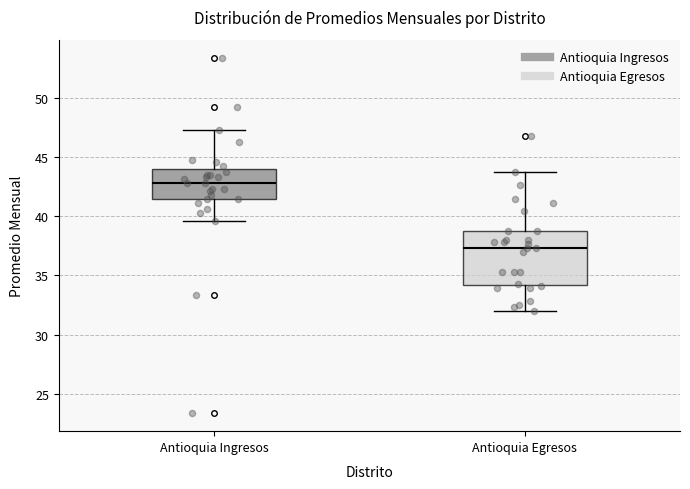

Which box has the lowest median line?

Antioquia Egresos